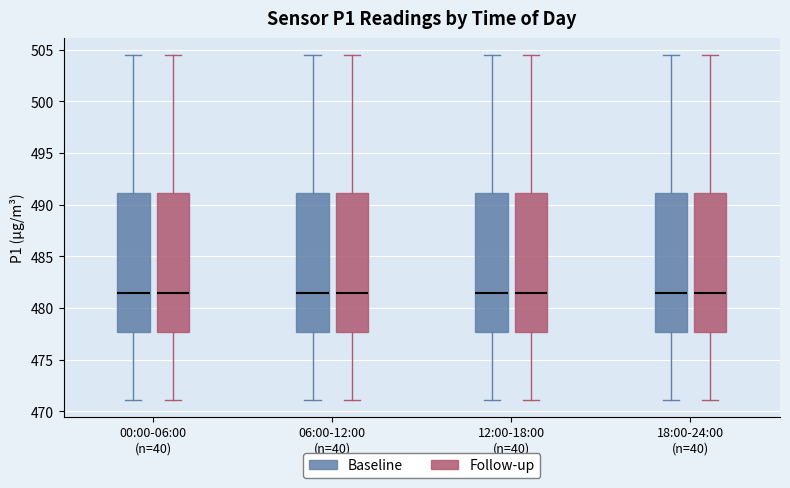

Where is the lower edge of the box for 18:00-24:00 (n=40) (Baseline) on the y-axis? The values are not printed on the chart, so give them approximately, as read against the axis.

477.5